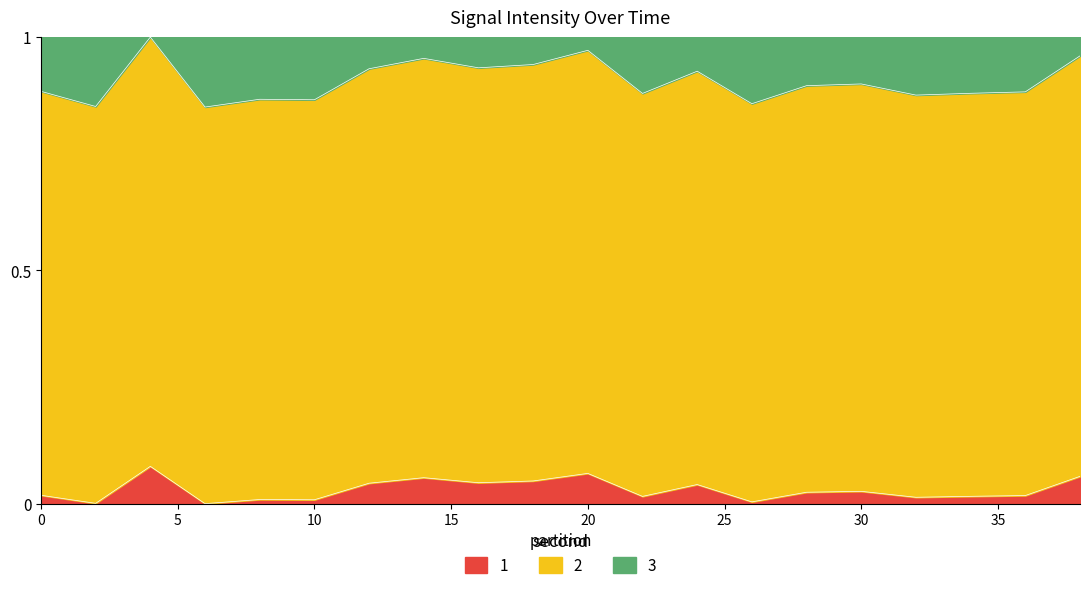

Between 4 and 36, which is larger?

4